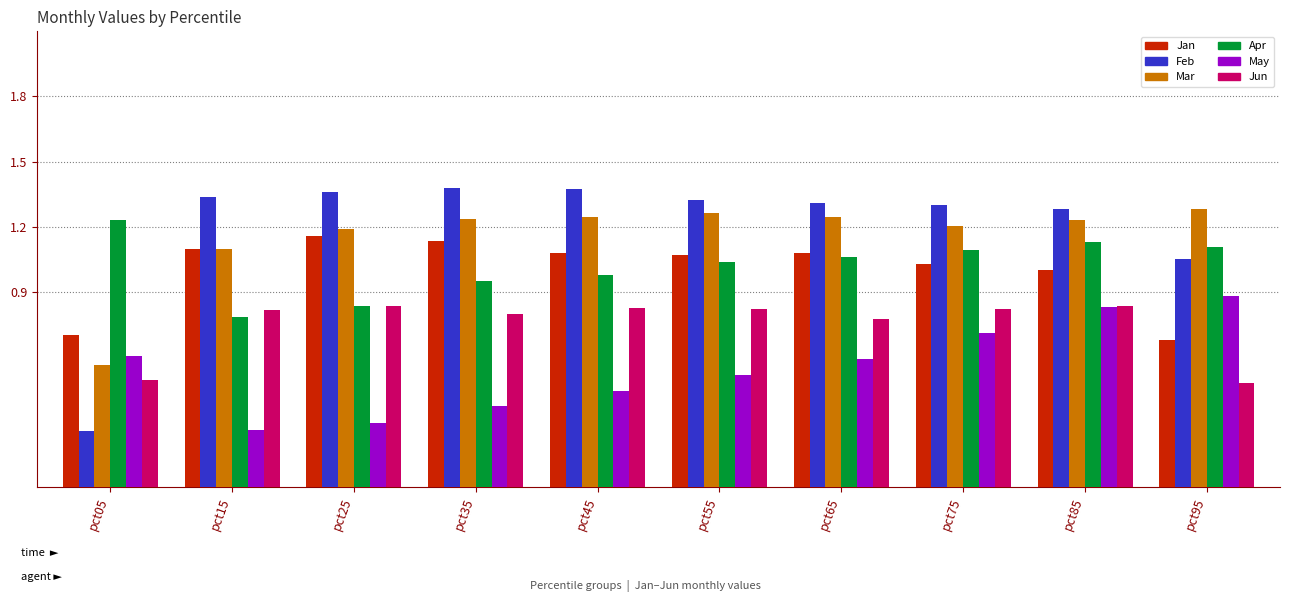

Which series changed the most between pct05 and pct25?

Feb